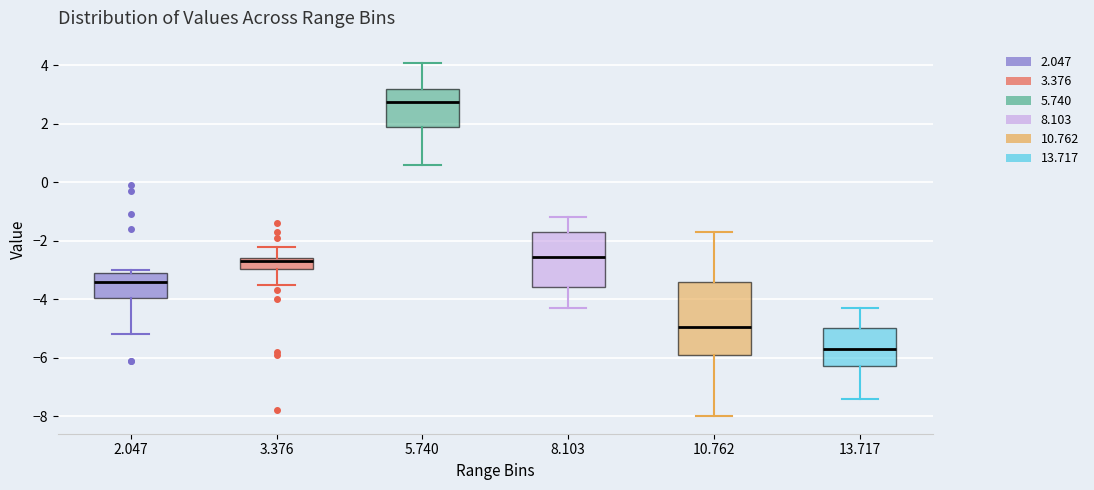

Where is the upper edge of the box at x = 5.740 on the y-axis? The values are not printed on the chart, so give them approximately, as read against the axis.

3.2